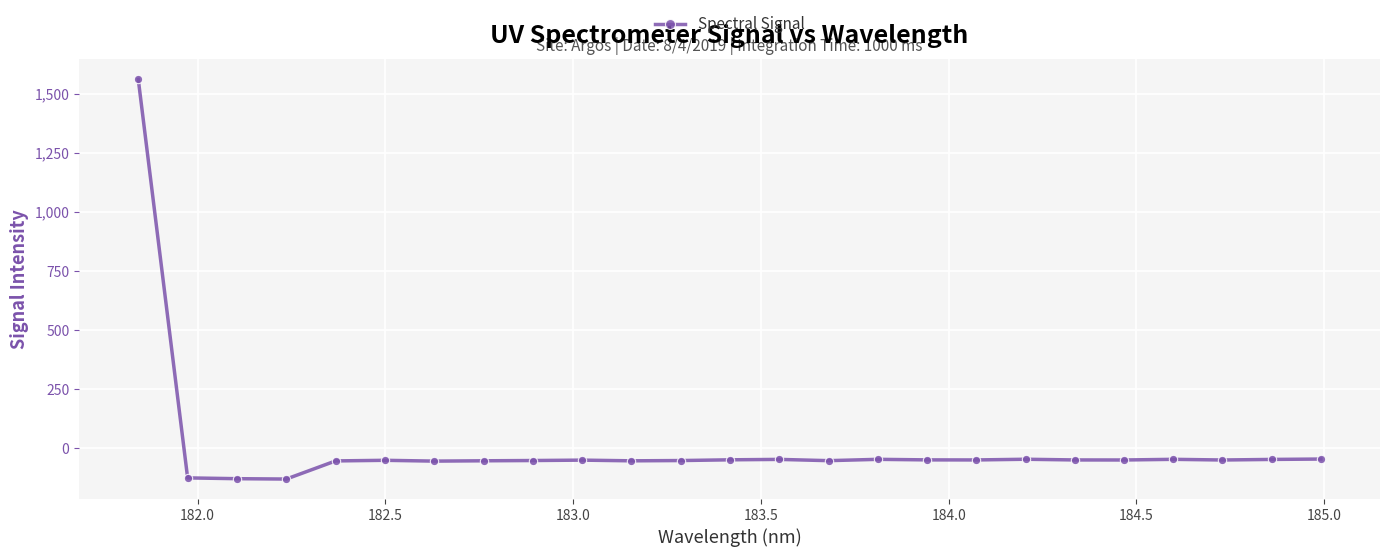

What is the value of the 22nd point from the left?

-46.9